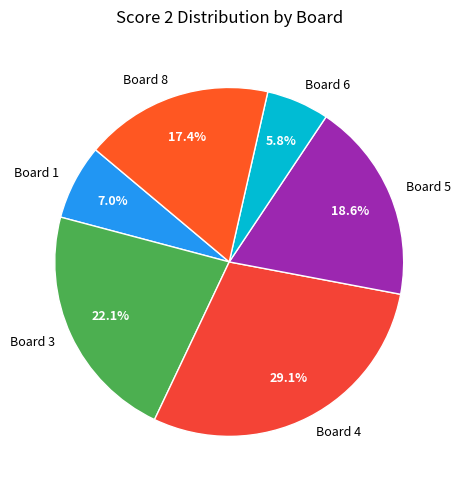

How many segments does this pie chart have?

6